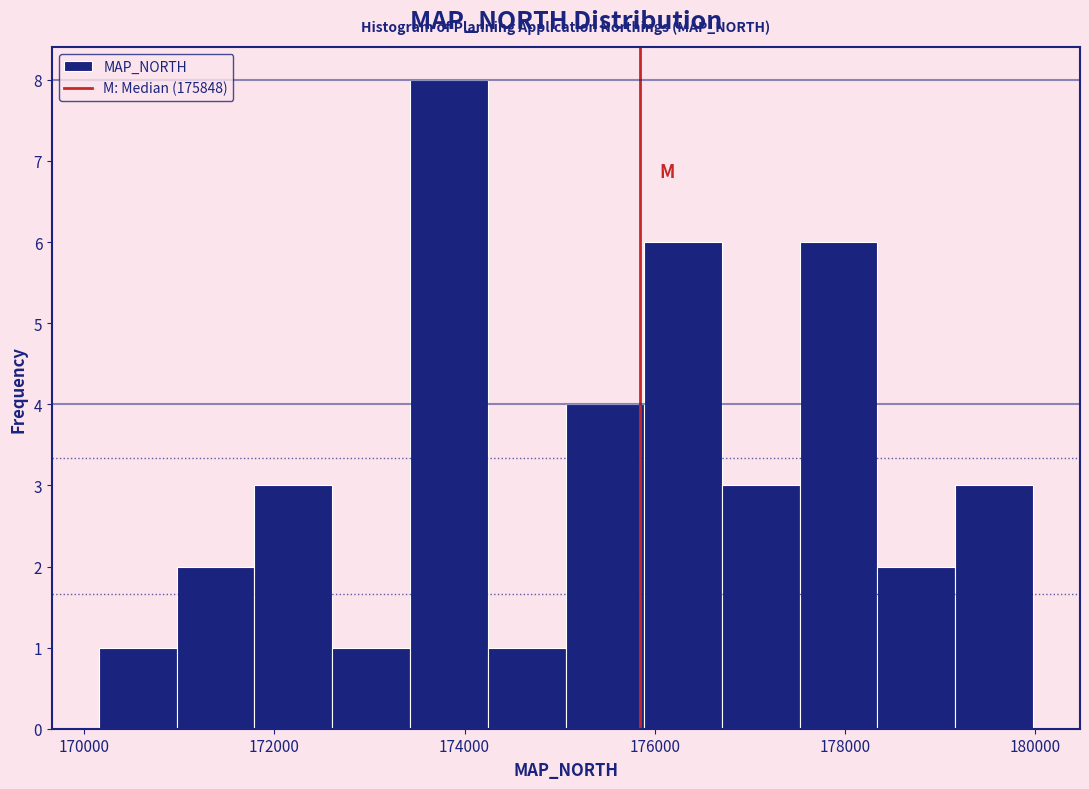

How tall is the bar that spans 179200 to 180000 on the x-axis? Neither the bar edges nor the heights are printed on the chart, so give them approximately, as read against the axes.

3